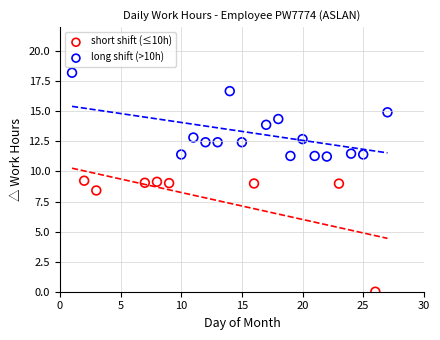

What are all the series names shown in the legend?

short shift (≤10h), long shift (>10h)